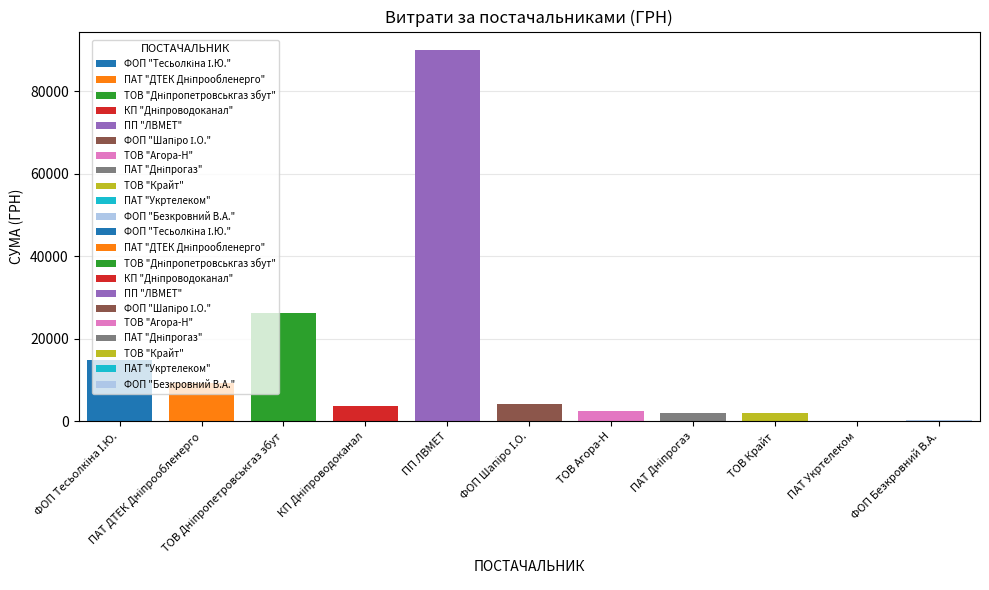

Which category has the highest value across all series?

ПП ЛВМЕТ